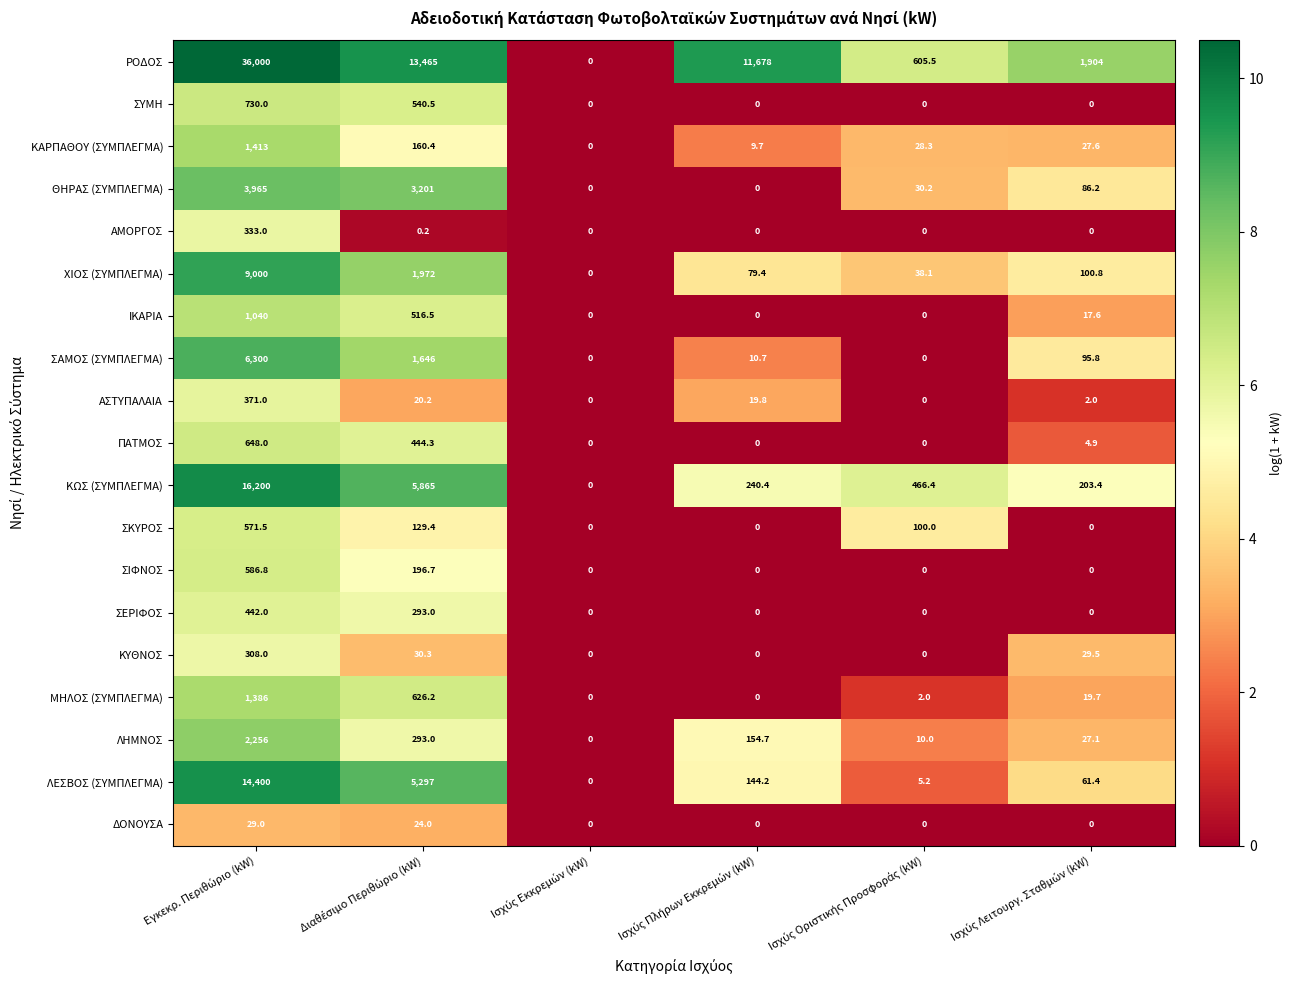

Which series has the largest total across all categories?

ΡΟΔΟΣ